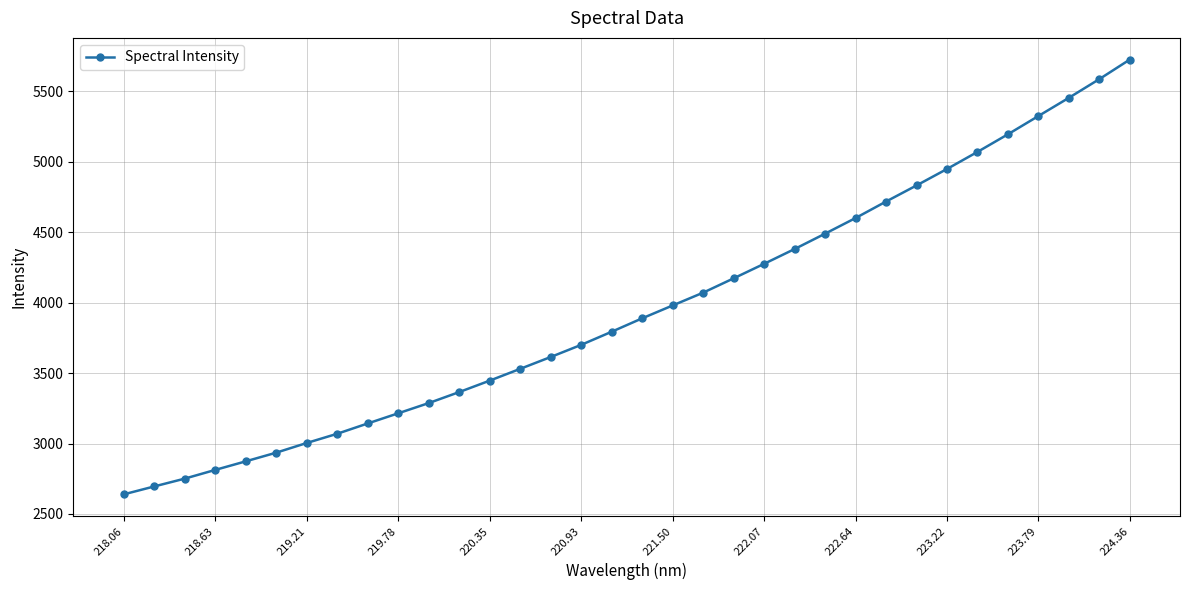

What is the average value?

3957.5